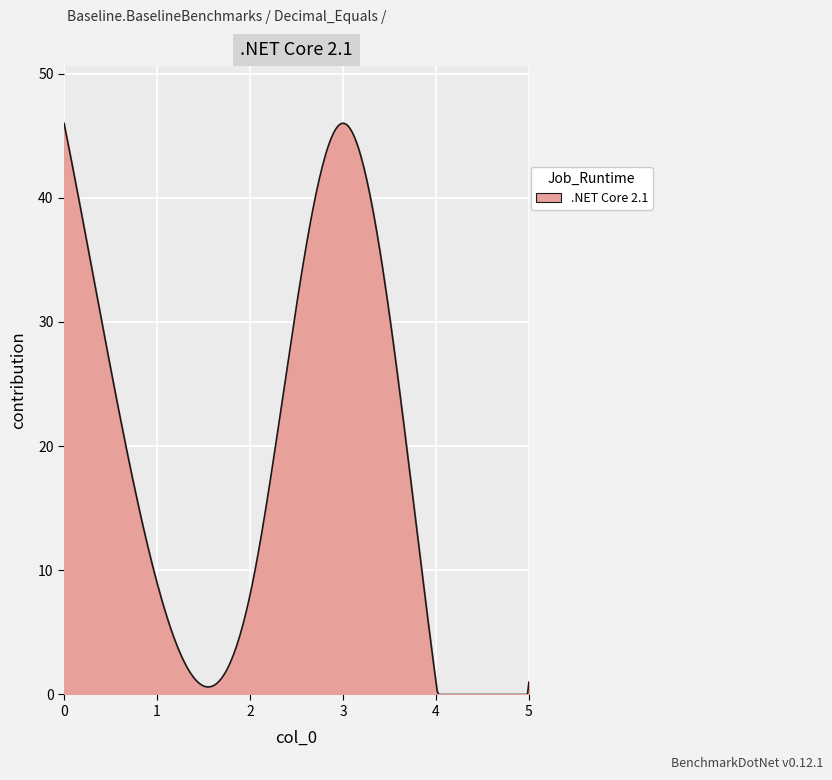

What is the maximum value shown in the chart?

46.0